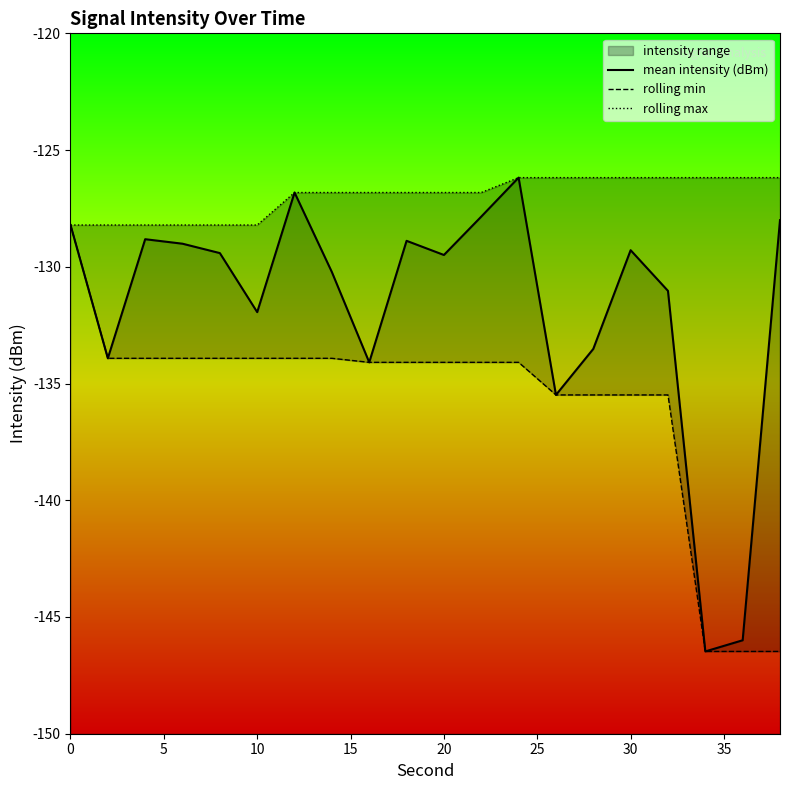

Is this an area chart (filled region under the line)?

No